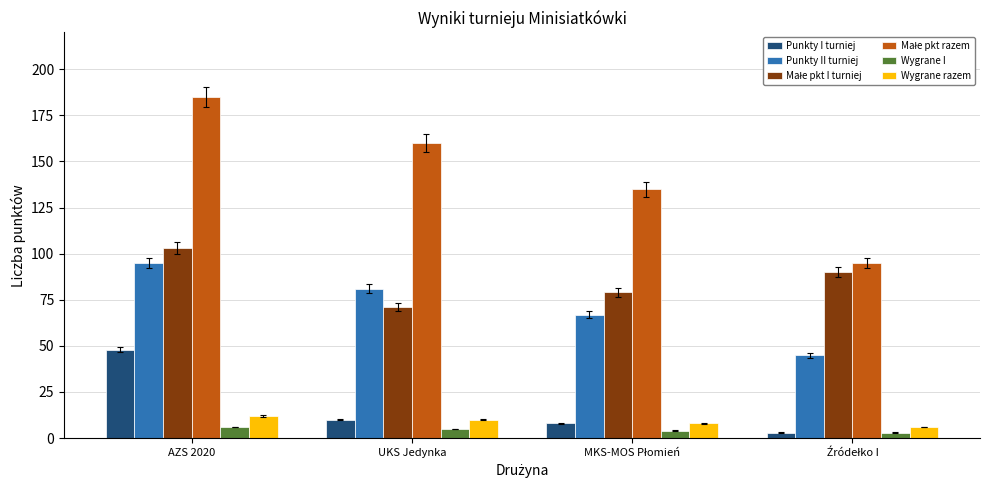

At which category does the chart reach its peak across all series?

AZS 2020